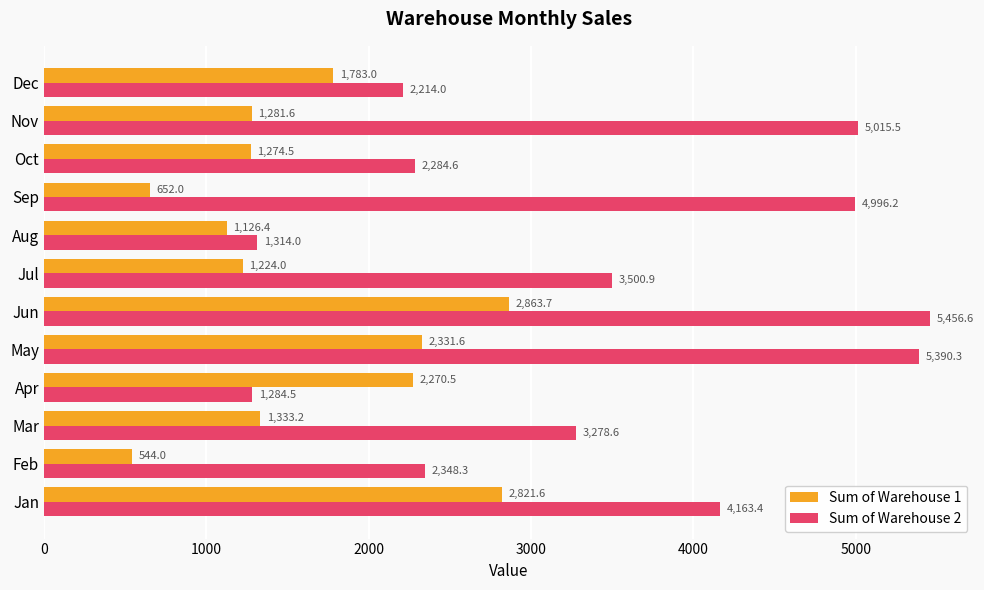

True or false: Sum of Warehouse 2 has a value of 1574.5 at Sep.

False